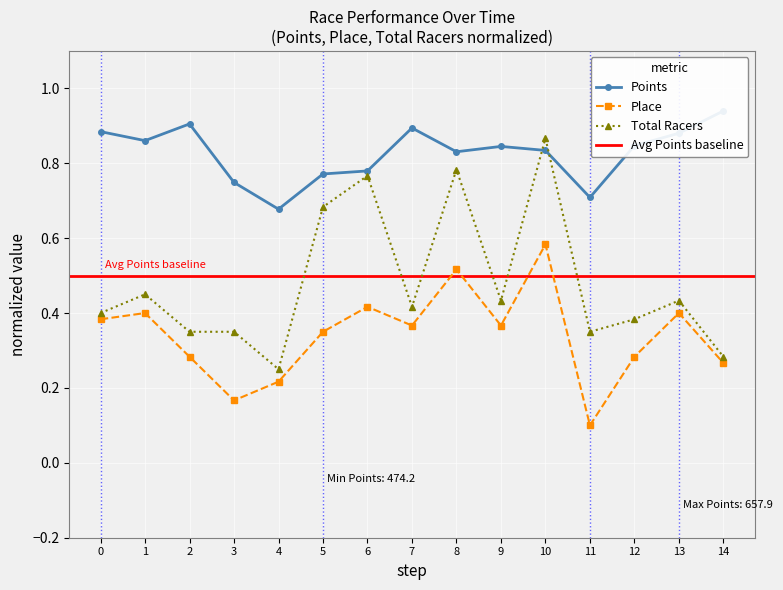

The value of Total Racers at 13 is 0.3. True or false?

False